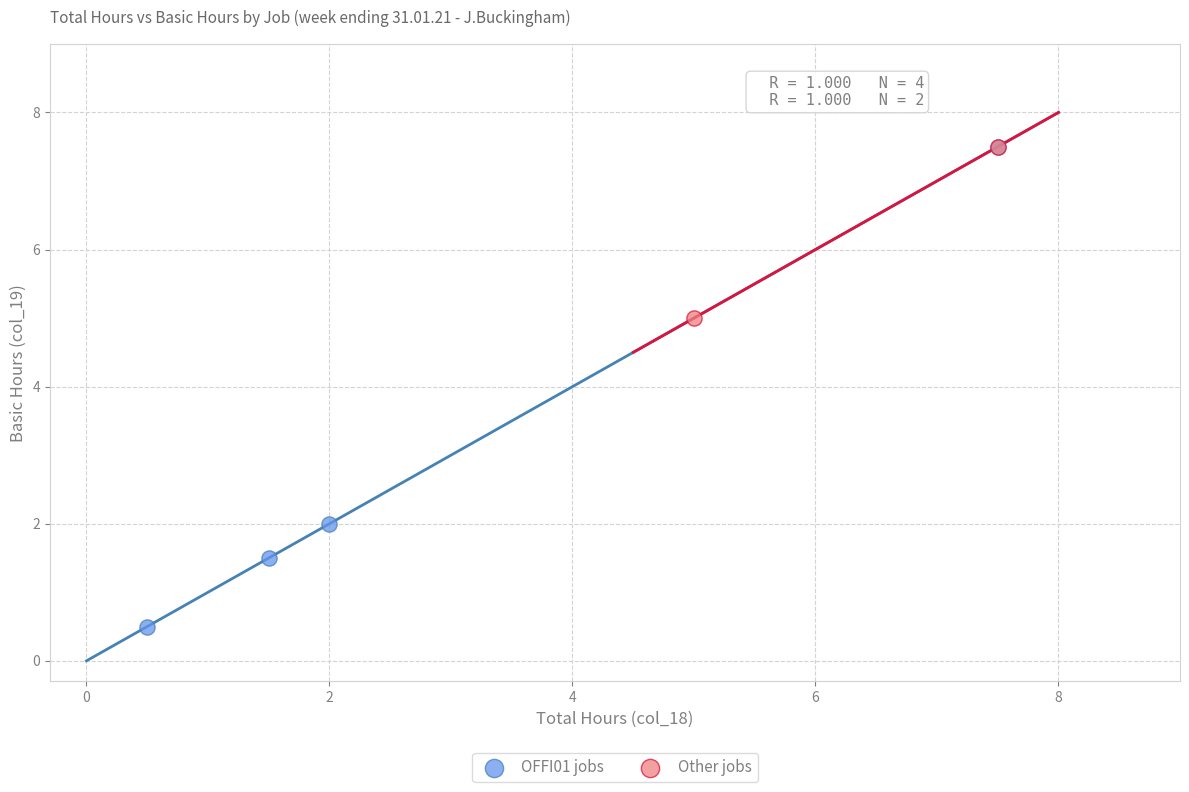

What are all the series names shown in the legend?

OFFI01 jobs, Other jobs